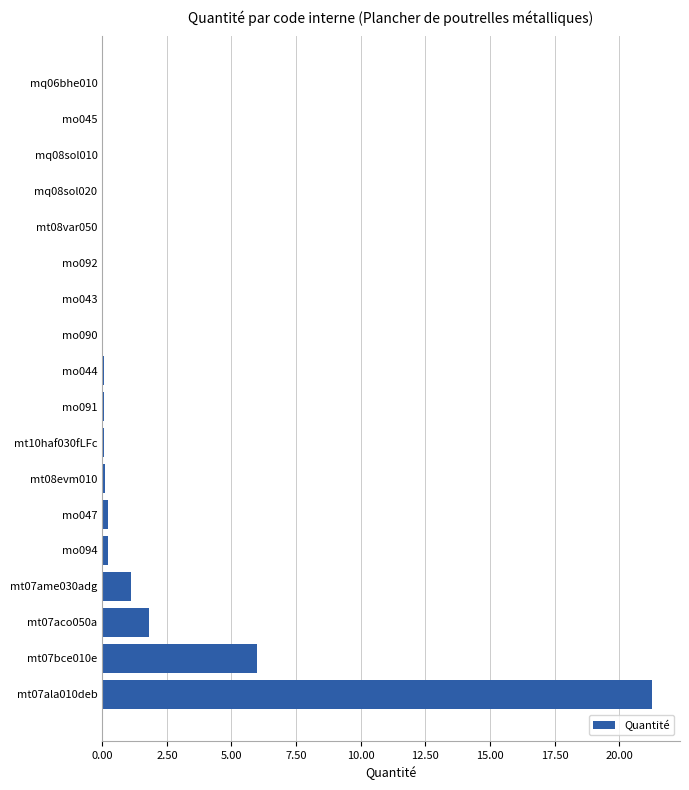

The chart shows a value of 6.0 at mt07bce010e. True or false?

True